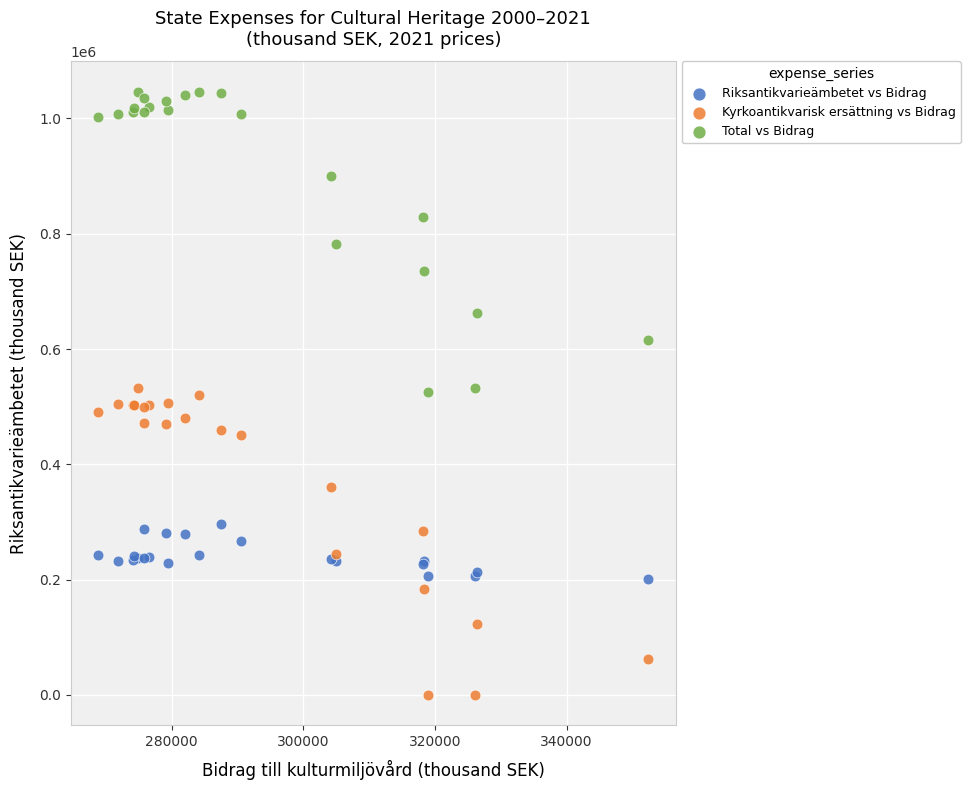

Which series reaches the minimum Y coordinate?

Kyrkoantikvarisk ersättning vs Bidrag